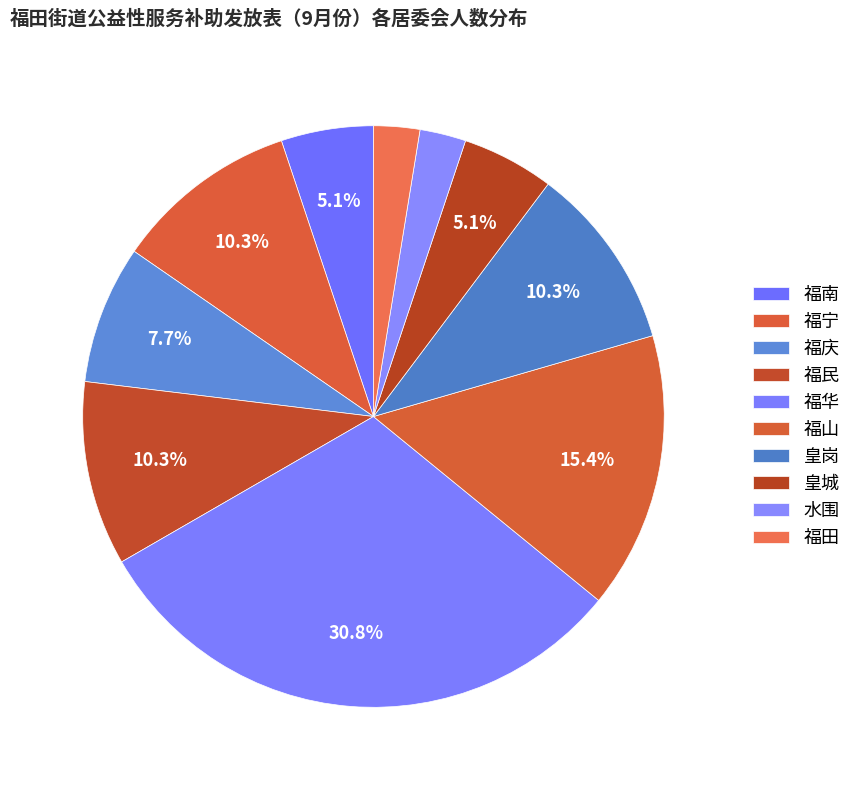

How much of the chart is everything except 皇城?

94.9%